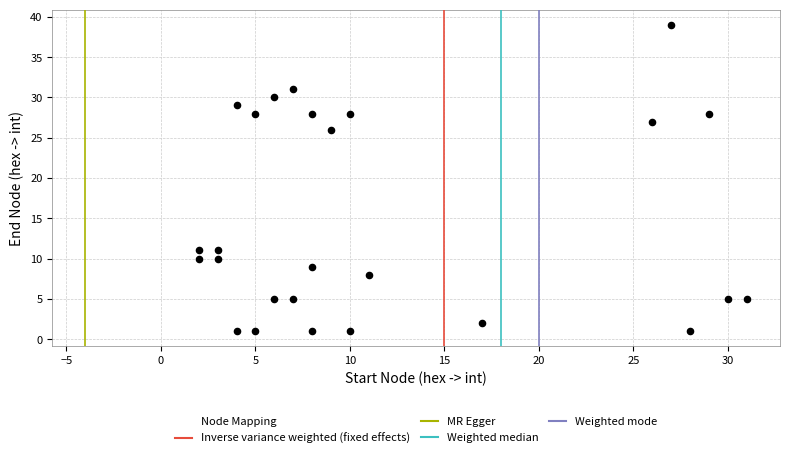

What is the range of Y values (max minus min)?

38